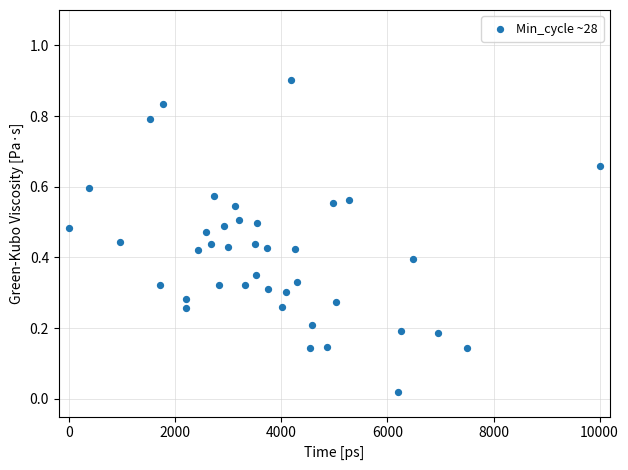

What is the range of Y values (max minus min)?

0.9